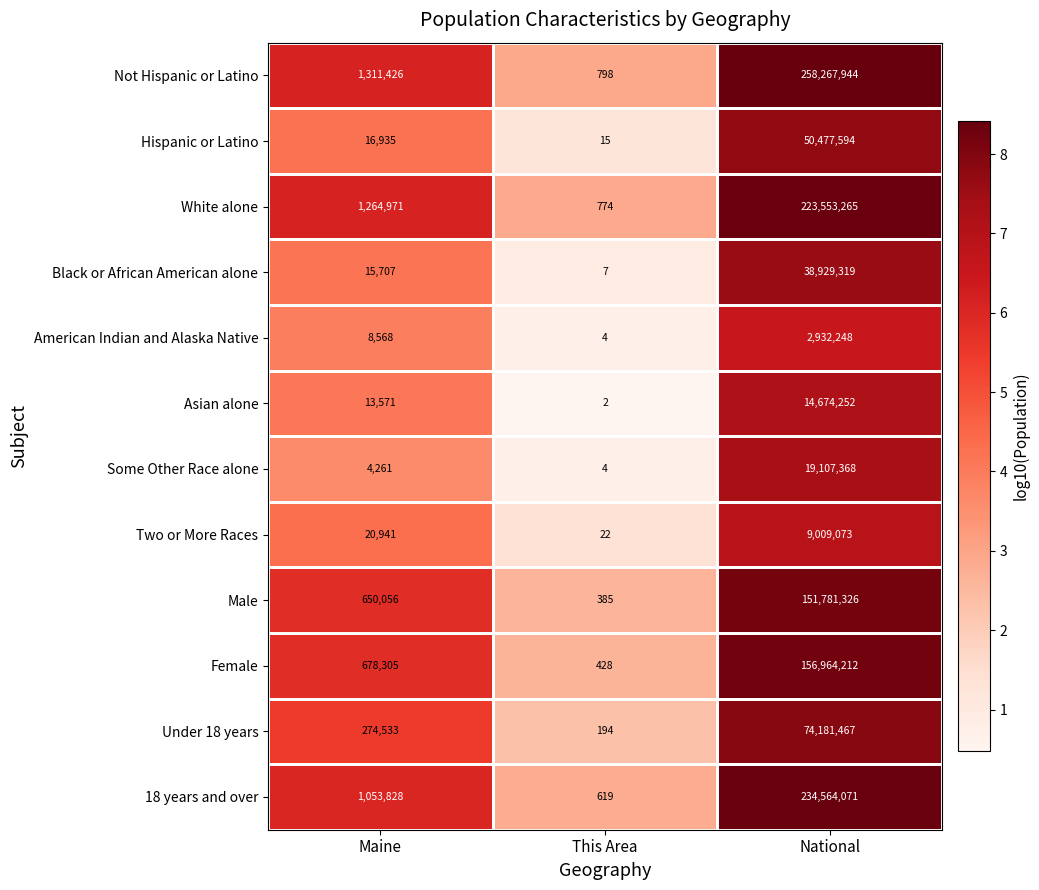

The value of Some Other Race alone at National is 8303741. True or false?

False